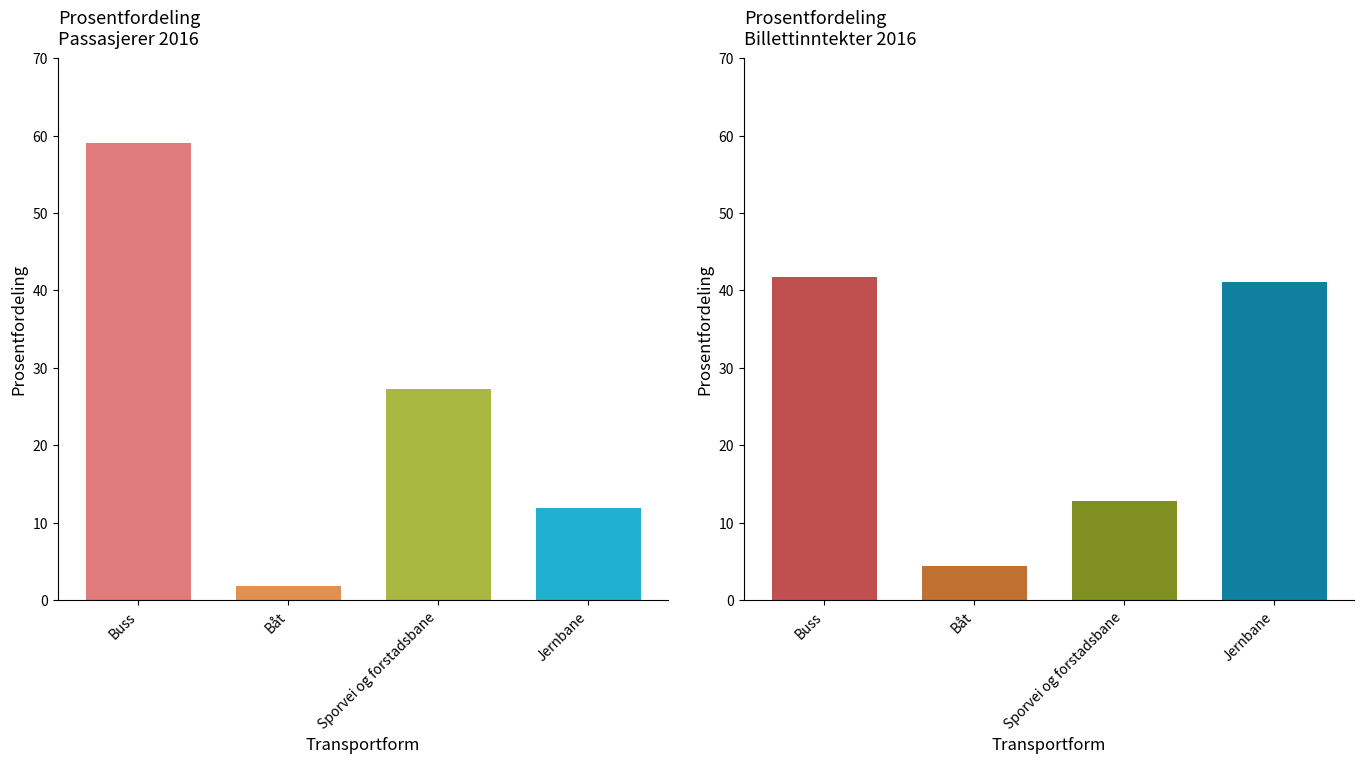

True or false: Prosentfordeling_Passasjerer has a value of 1.8 at Båt.

True